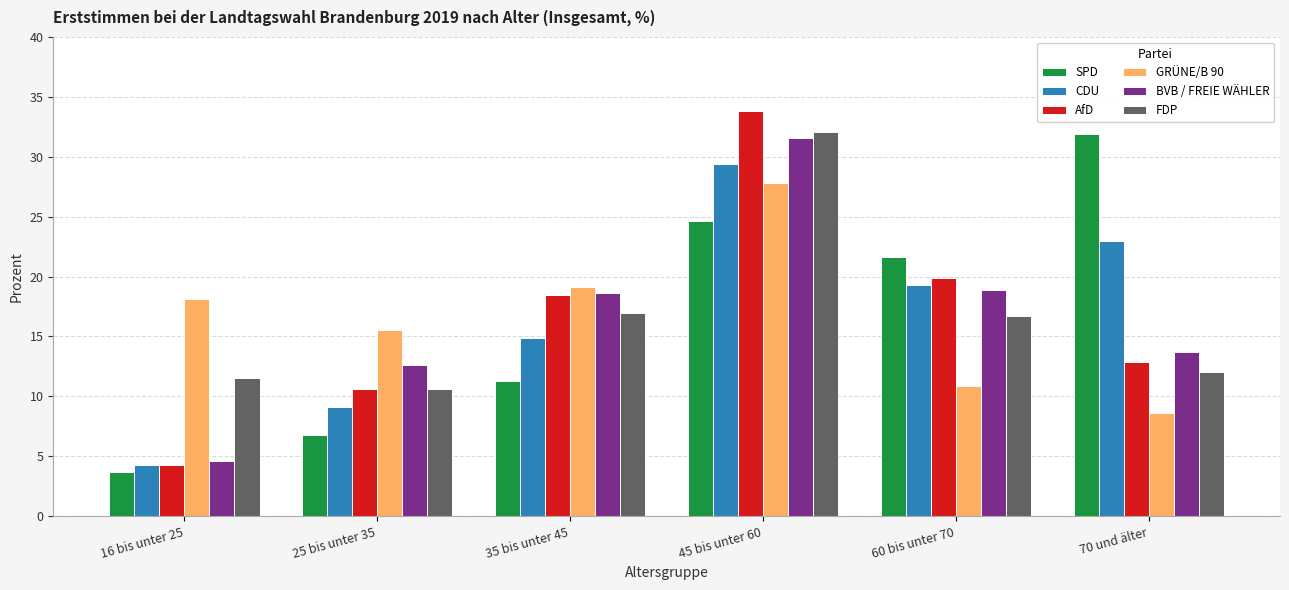

The AfD series shows 33.8 at 45 bis unter 60. True or false?

True